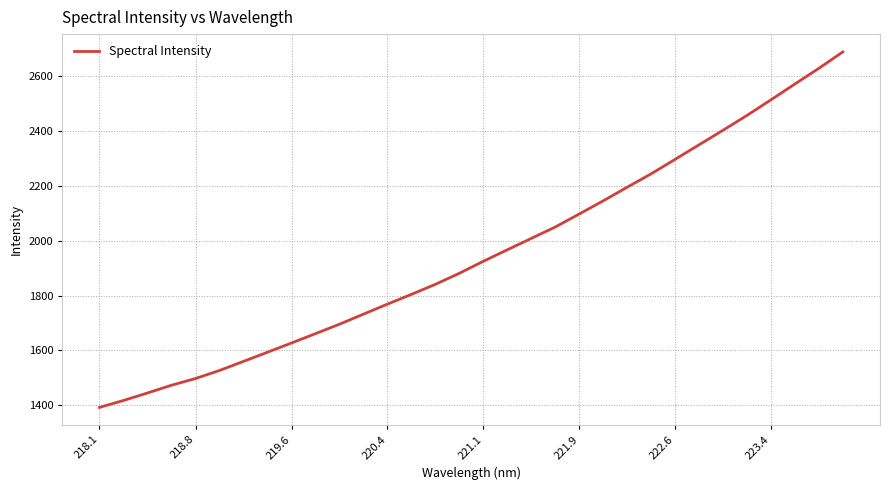

Is this an area chart (filled region under the line)?

No